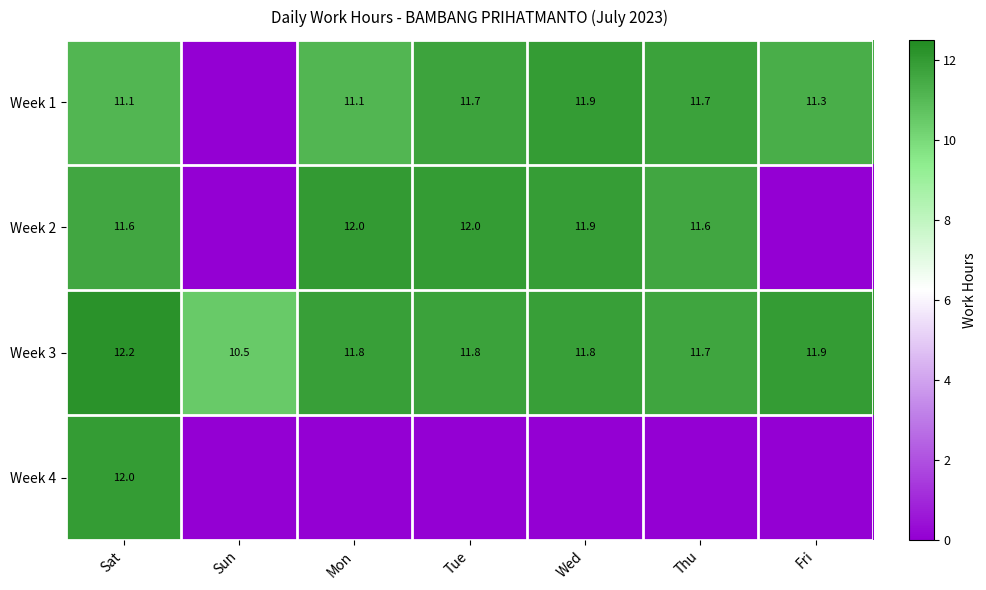

What is the difference between the second highest and minimum values in the Week 3 series?

1.4